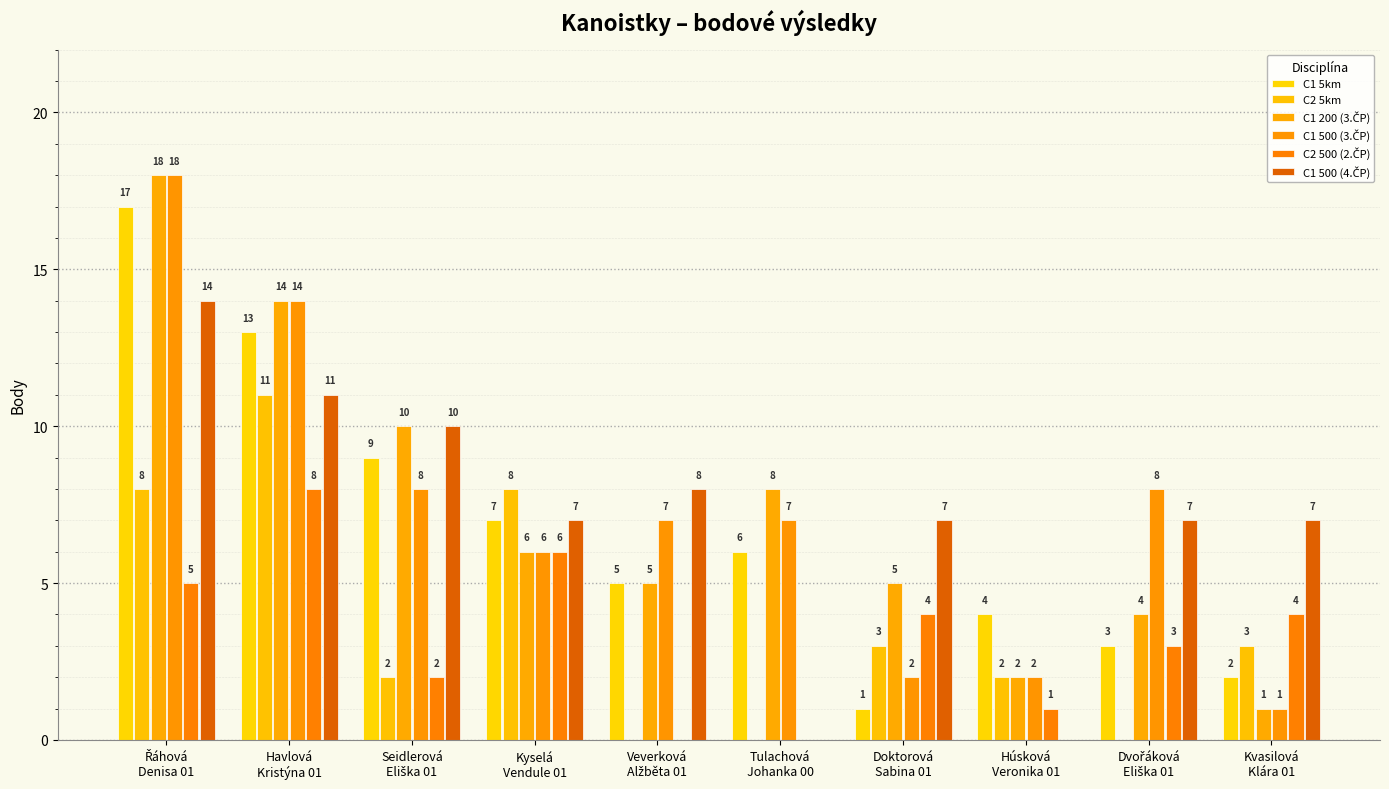

Rank the series by their maximum value, from lowest to highest.

C2 500 (2.ČP), C2 5km, C1 500 (4.ČP), C1 5km, C1 200 (3.ČP), C1 500 (3.ČP)